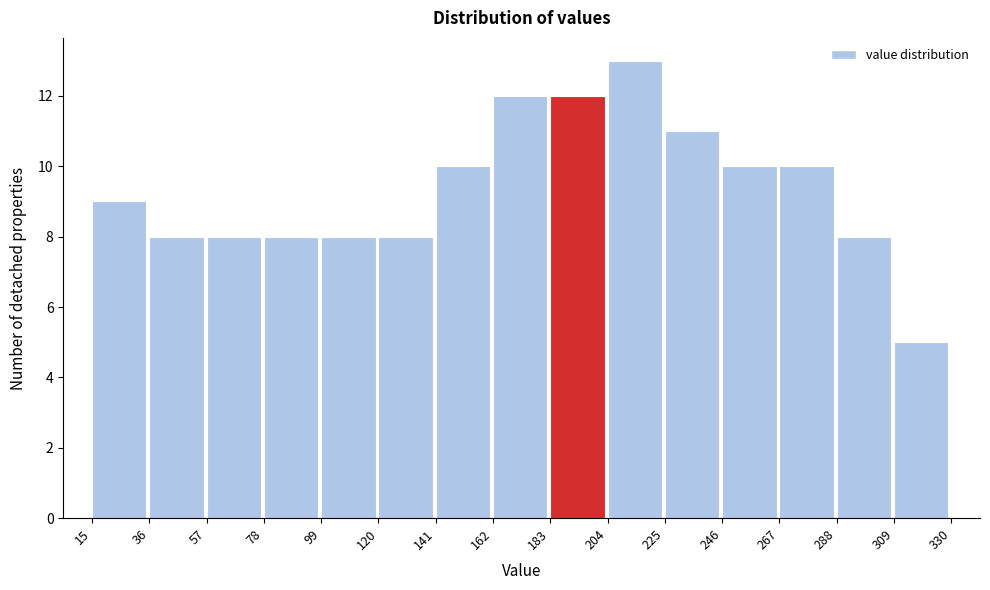

Reading left to right, list every bar in this chart as the range it spans on the x-axis followed by its height. The values are not printed on the chart, so give them approximately, as read against the axis.

15 to 36: 9
36 to 57: 8
57 to 78: 8
78 to 99: 8
99 to 120: 8
120 to 141: 8
141 to 162: 10
162 to 183: 12
183 to 204: 12
204 to 225: 13
225 to 246: 11
246 to 267: 10
267 to 288: 10
288 to 309: 8
309 to 330: 5